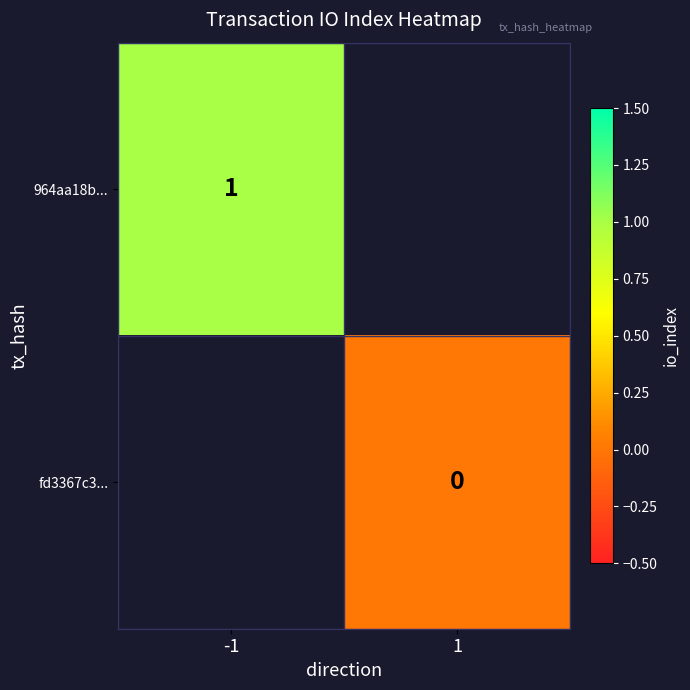

Is it true that 964aa18b... equals 1 at -1?

True